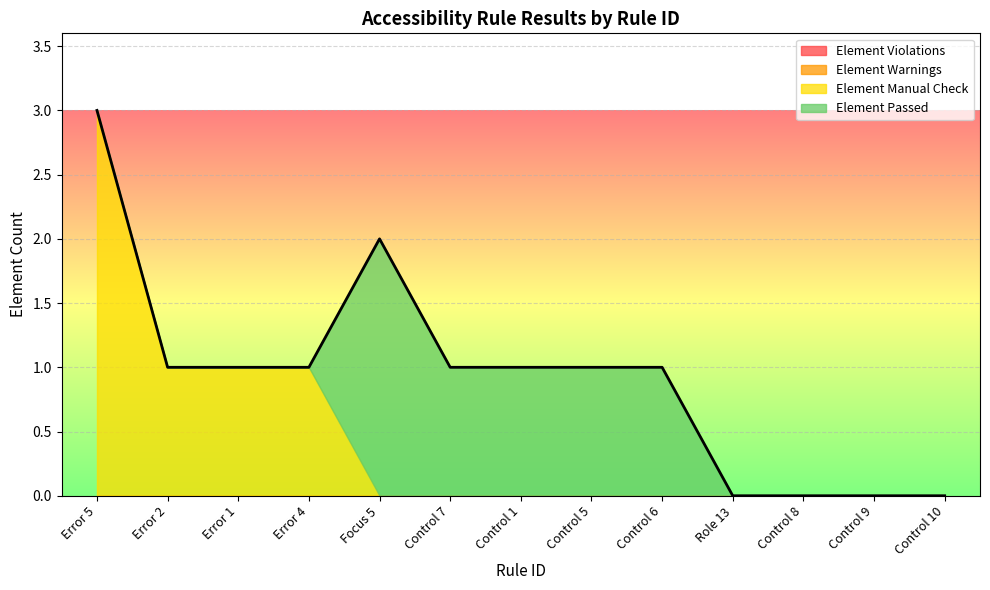

What are all the series names shown in the legend?

Element Violations, Element Warnings, Element Manual Check, Element Passed